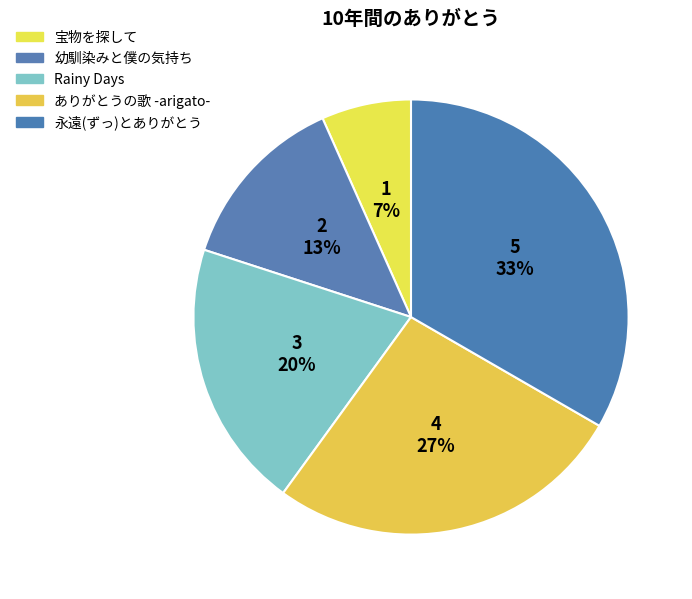

Which slice is the largest?

永遠(ずっ)とありがとう